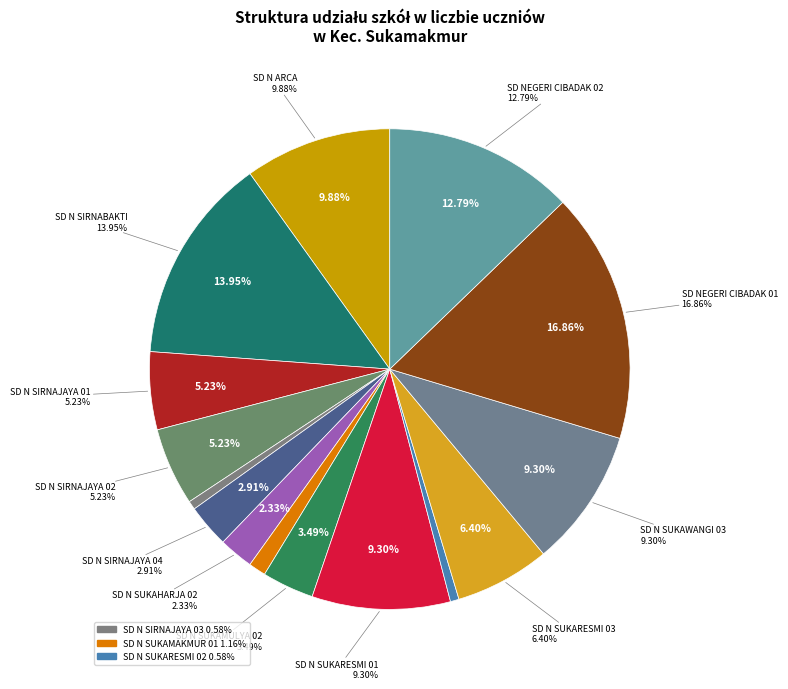

Rank the categories by value from lowest to highest.

SD N SIRNAJAYA 03, SD N SUKARESMI 02, SD N SUKAMAKMUR 01, SD N SUKAHARJA 02, SD N SIRNAJAYA 04, SD N SUKAMULYA 02, SD N SIRNAJAYA 01, SD N SIRNAJAYA 02, SD N SUKARESMI 03, SD N SUKARESMI 01, SD N SUKAWANGI 03, SD N ARCA, SD NEGERI CIBADAK 02, SD N SIRNABAKTI, SD NEGERI CIBADAK 01